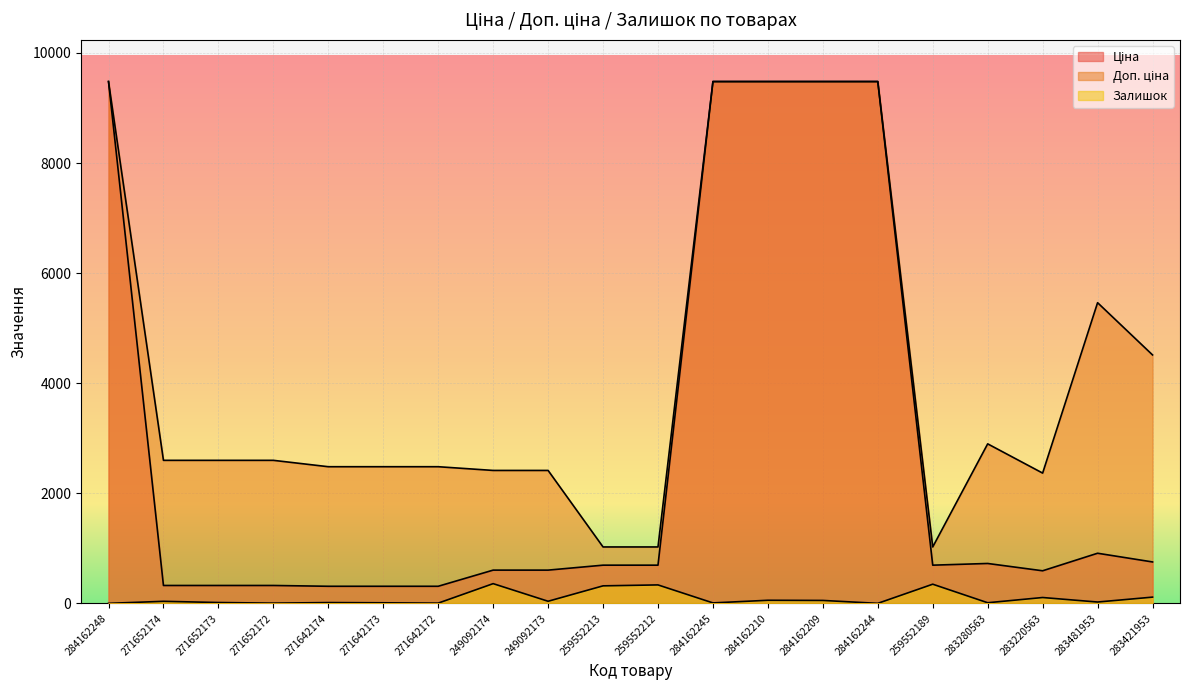

Where does the Ціна series first go above 693?

284162248